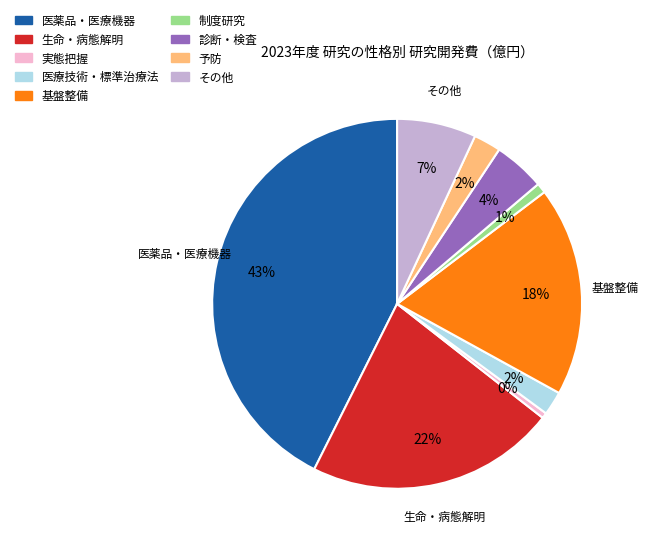

Which slice is the largest?

医薬品・医療機器